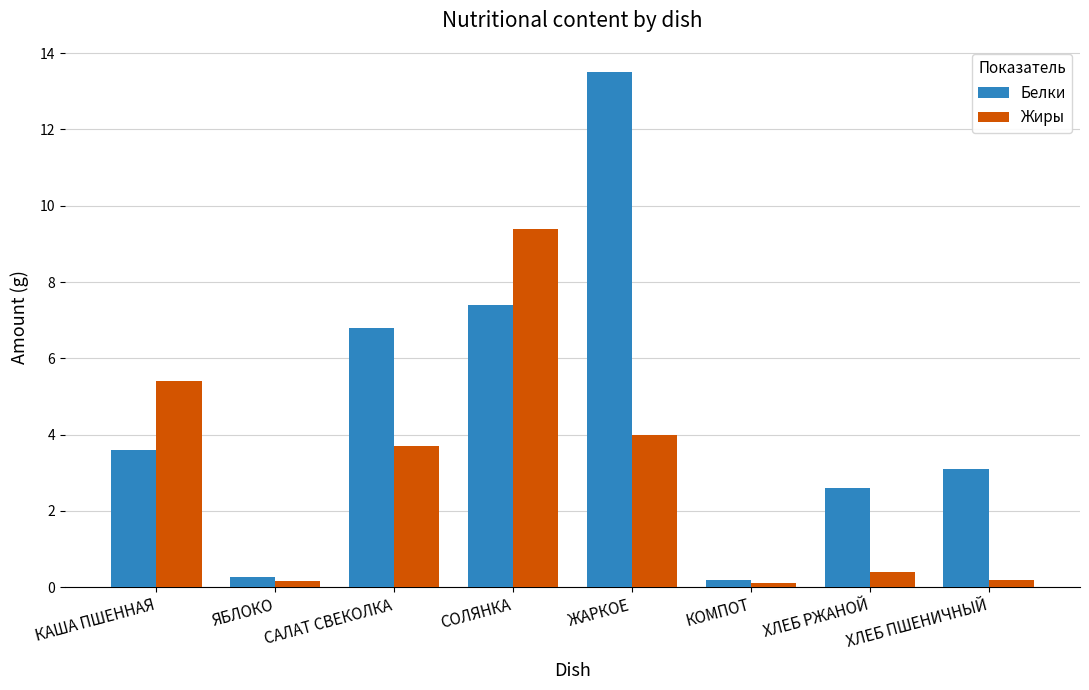

Which series has the largest range (max minus min)?

Белки